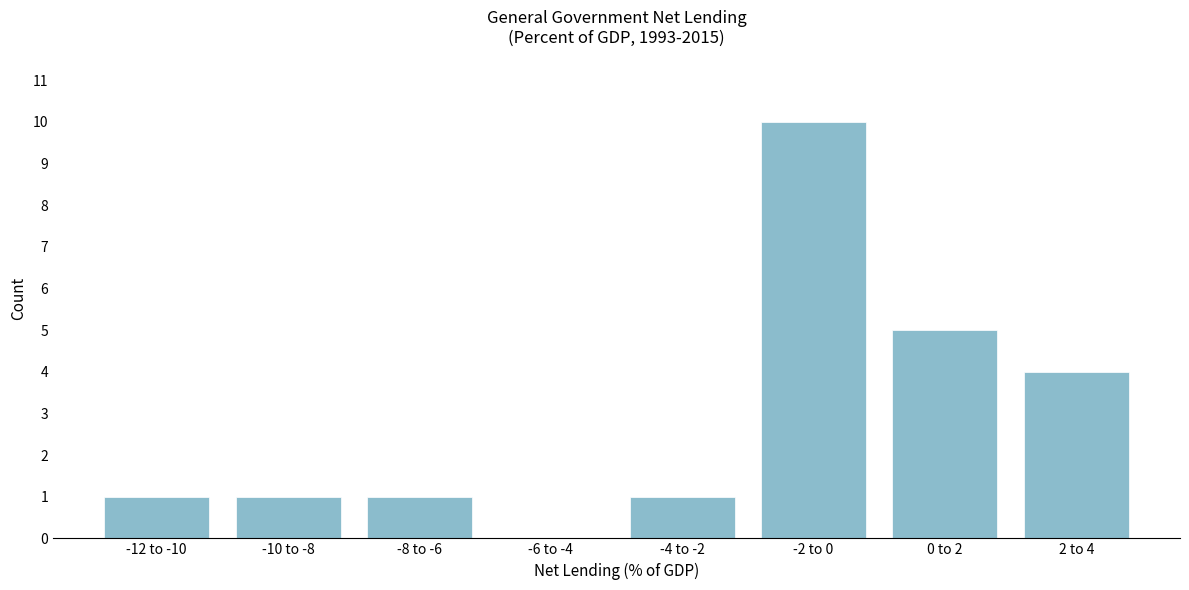

Reading left to right, what are all the values shown in this chart?

-12 to -10=1	-10 to -8=1	-8 to -6=1	-6 to -4=0	-4 to -2=1	-2 to 0=10	0 to 2=5	2 to 4=4